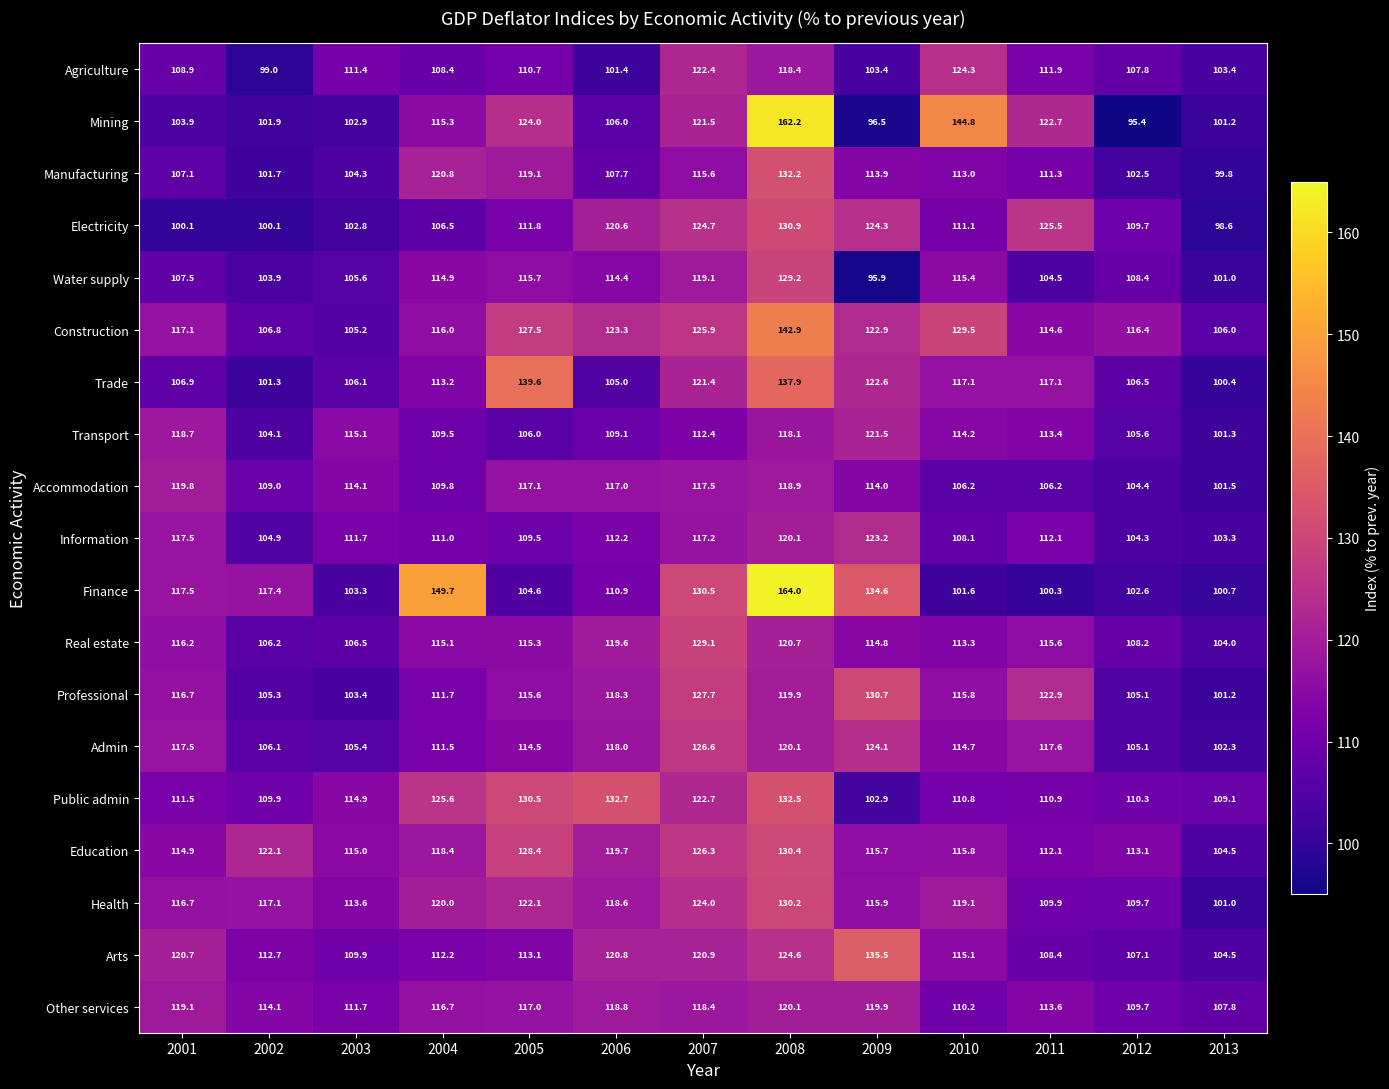

Read the Professional value at 2002.

105.3